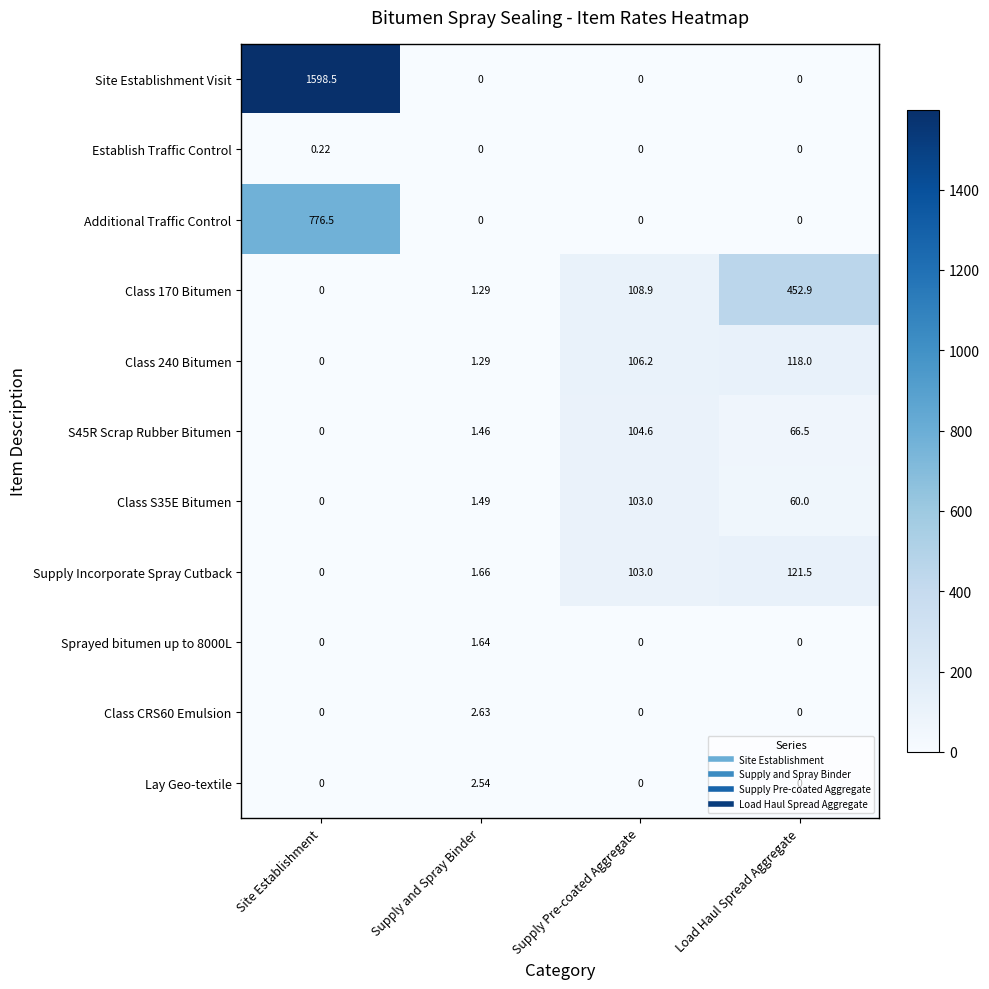

At which label does Supply Incorporate Spray Cutback reach its peak?

Load Haul Spread Aggregate